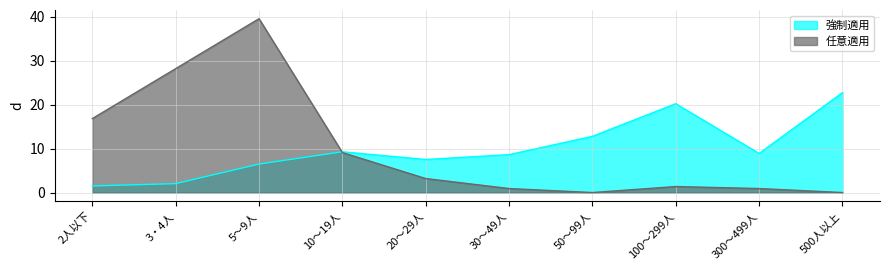

Reading right to left, list all the values displayed in this chart.

強制適用: 500人以上=22.7	300～499人=8.9	100～299人=20.2	50～99人=12.8	30～49人=8.6	20～29人=7.5	10～19人=9.3	5～9人=6.5	3・4人=2.0	2人以下=1.5
任意適用: 500人以上=0.0	300～499人=0.9	100～299人=1.4	50～99人=0.0	30～49人=0.9	20～29人=3.2	10～19人=9.1	5～9人=39.5	3・4人=28.2	2人以下=16.8